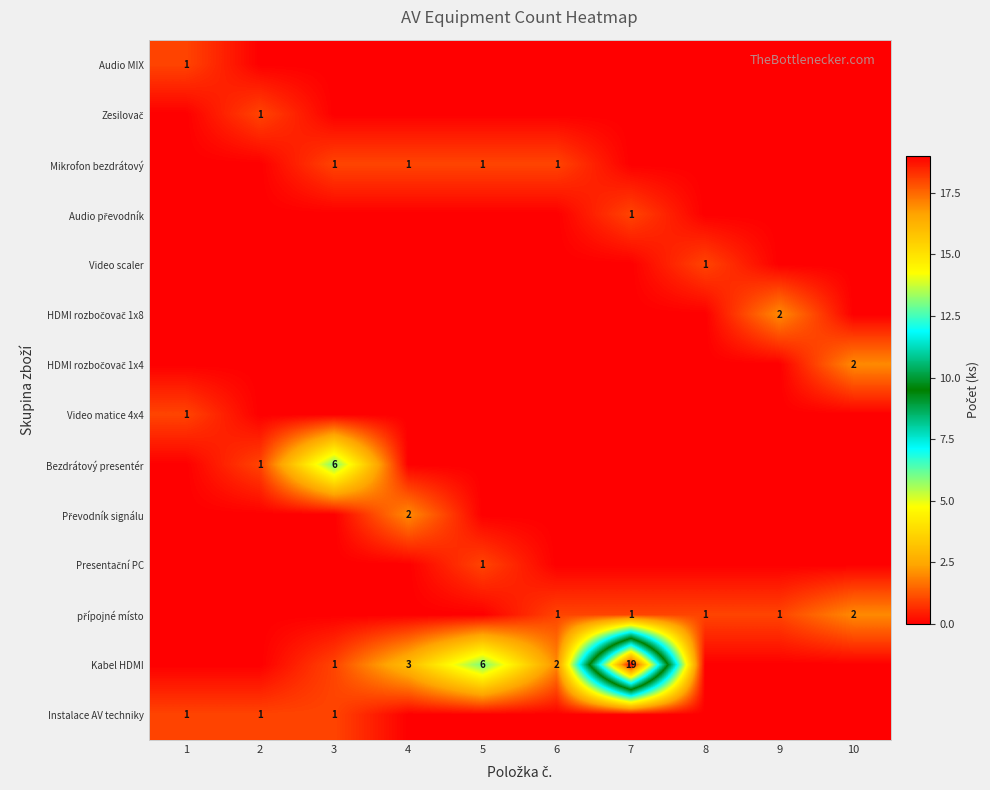

True or false: Video scaler has a value of 1 at 8.

True